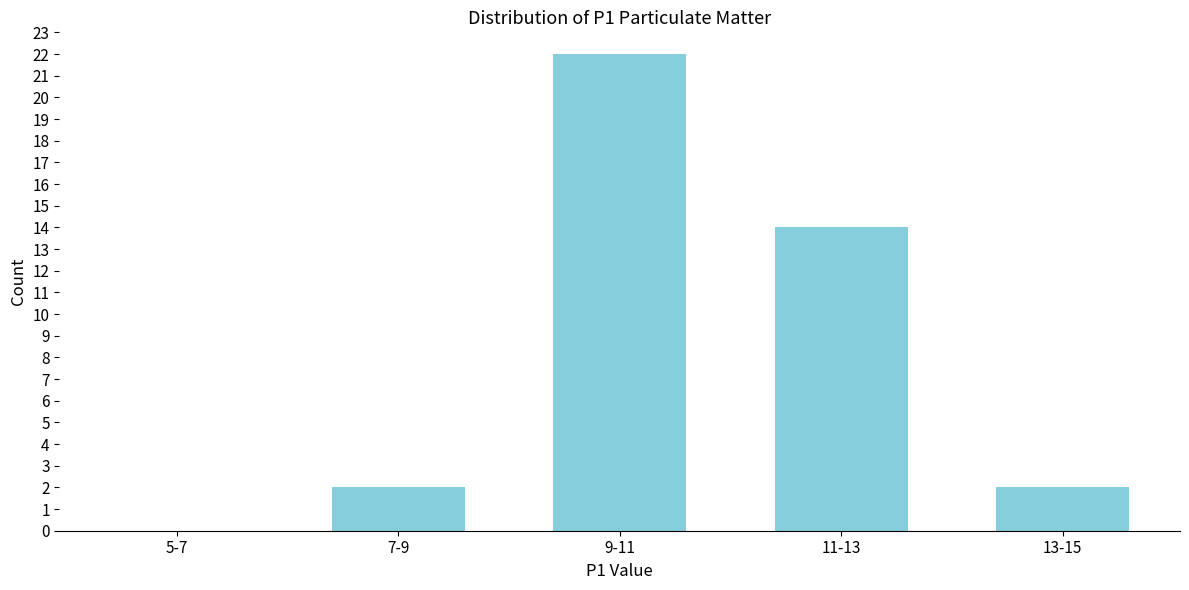

Reading left to right, transcribe all the data shown in this chart.

5-7=0	7-9=2	9-11=22	11-13=14	13-15=2